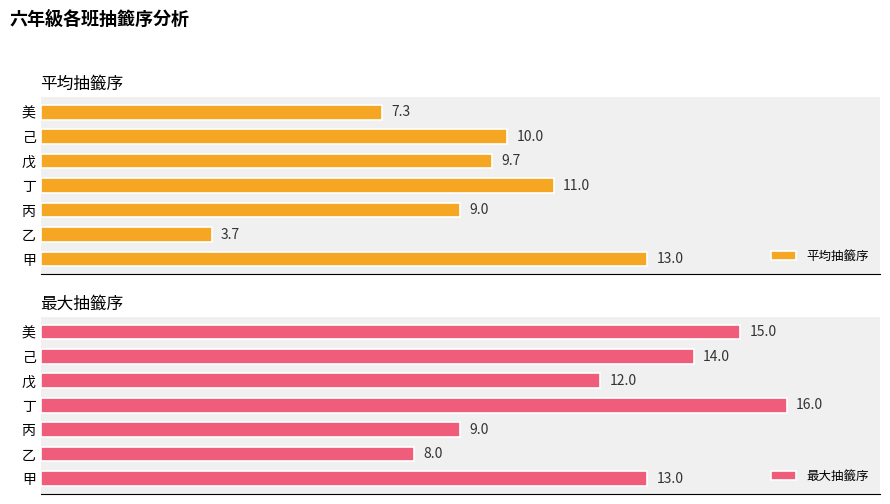

Count the number of data series in this chart.

2